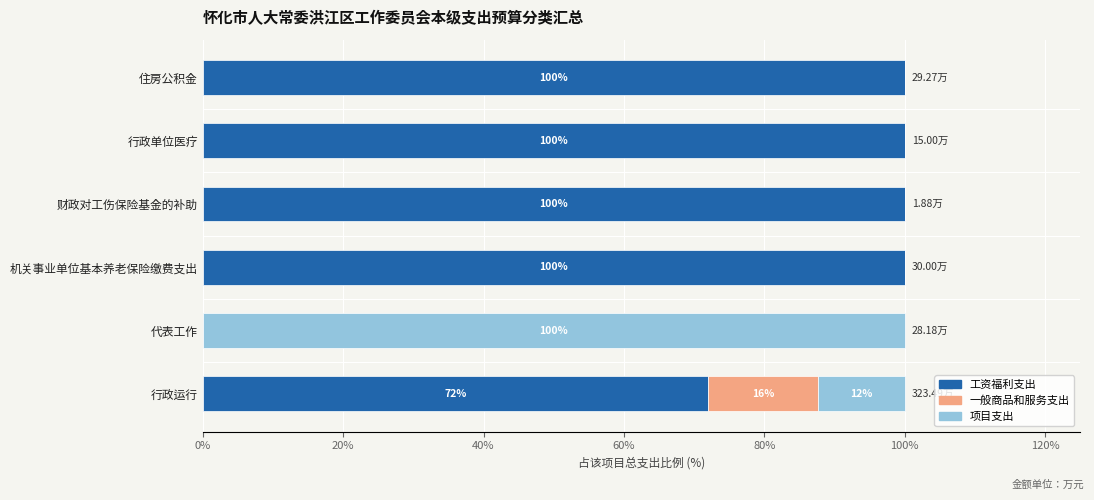

What is the total value across all series at 行政运行?

100.0